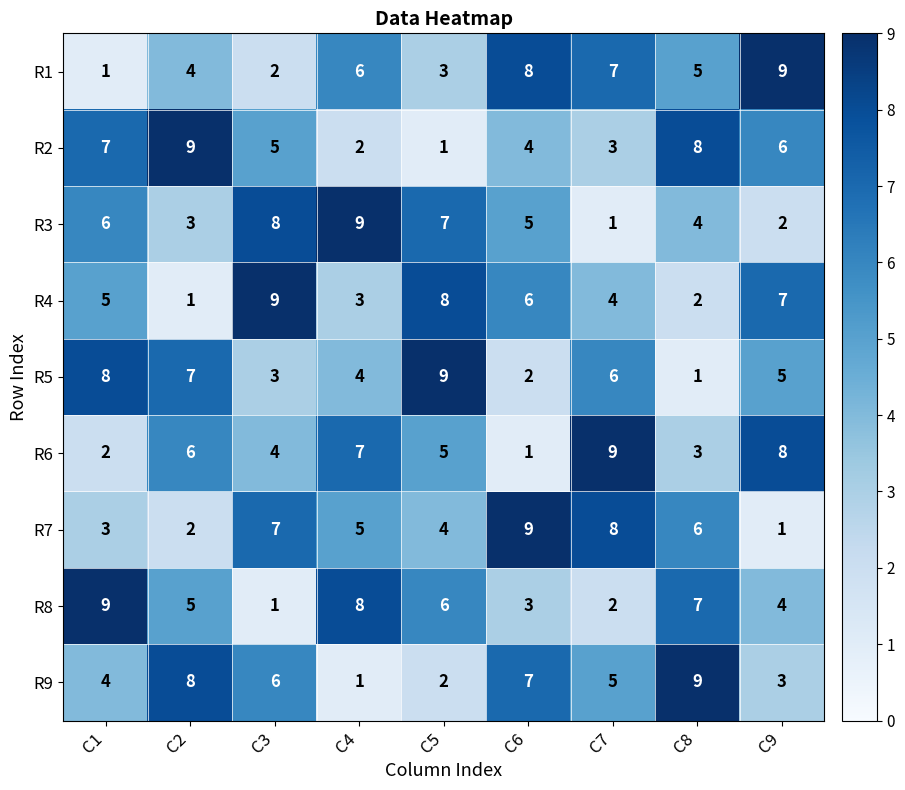

How many series are shown in this chart?

9